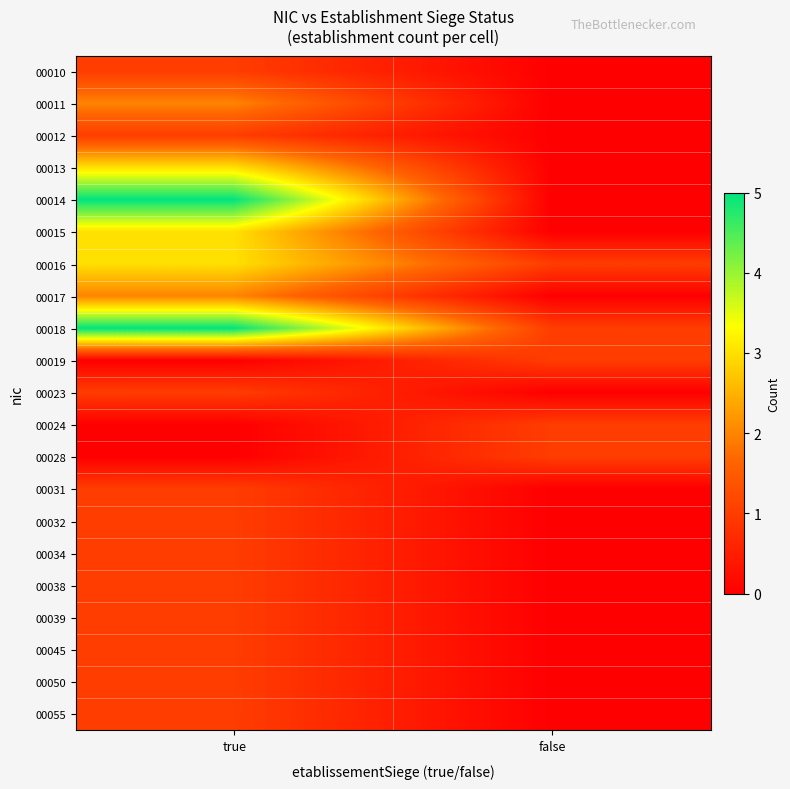

At which category is the sum across all series the highest?

true